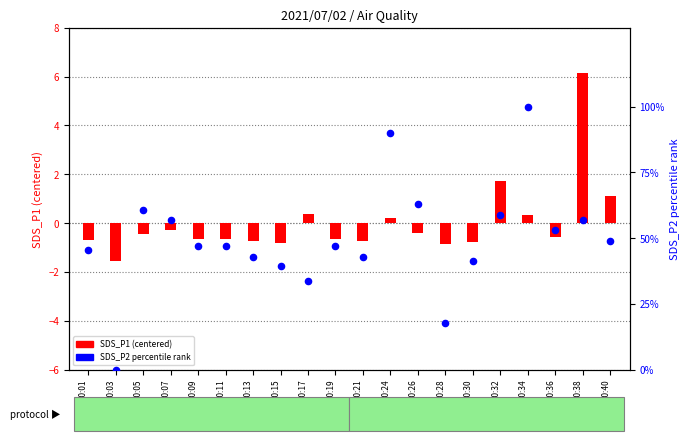

What is the ratio of the value at 00:28 to the value at 00:07?

0.3